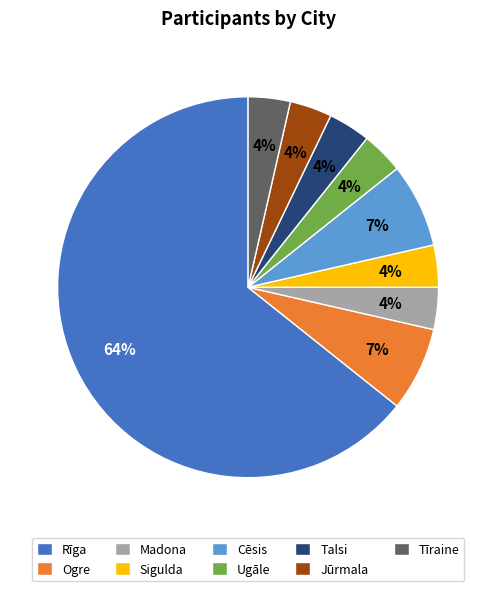

Which category has the biggest portion of the pie?

Rīga